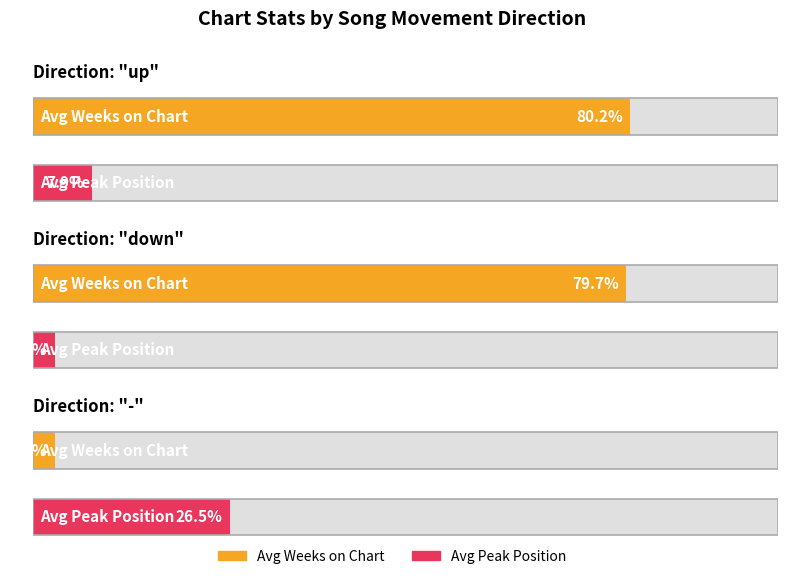

How many distinct data groups are displayed?

2